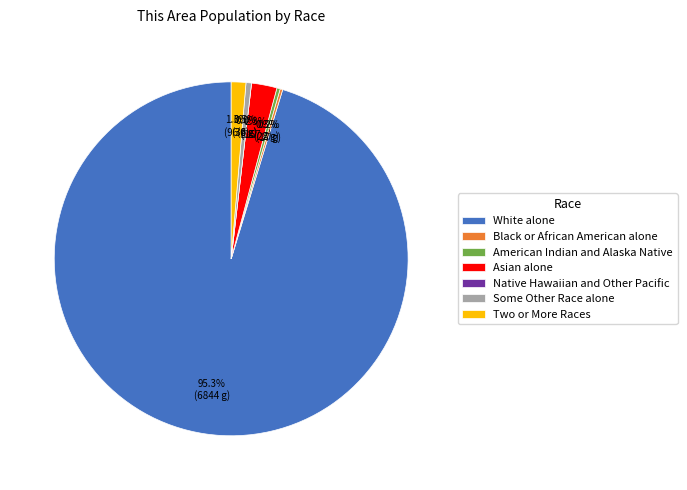

To the nearest percent, what is the average slice percentage?

14%